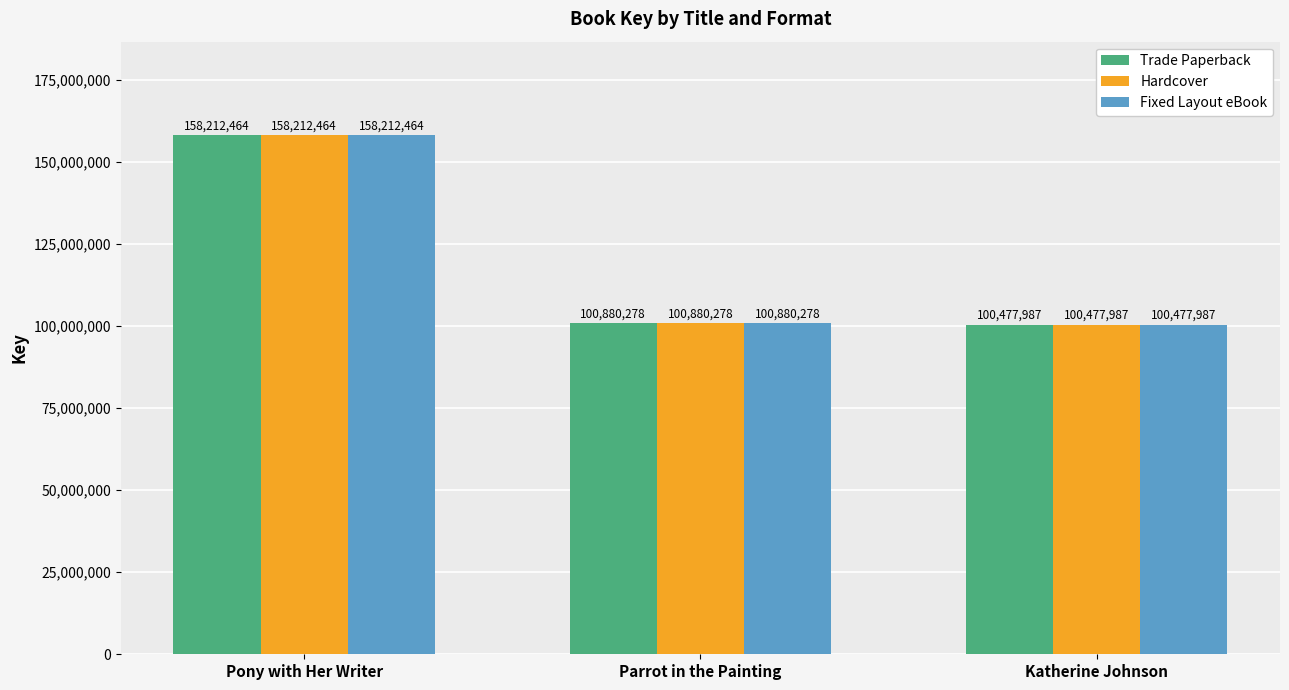

What is the smallest value displayed?

100477987